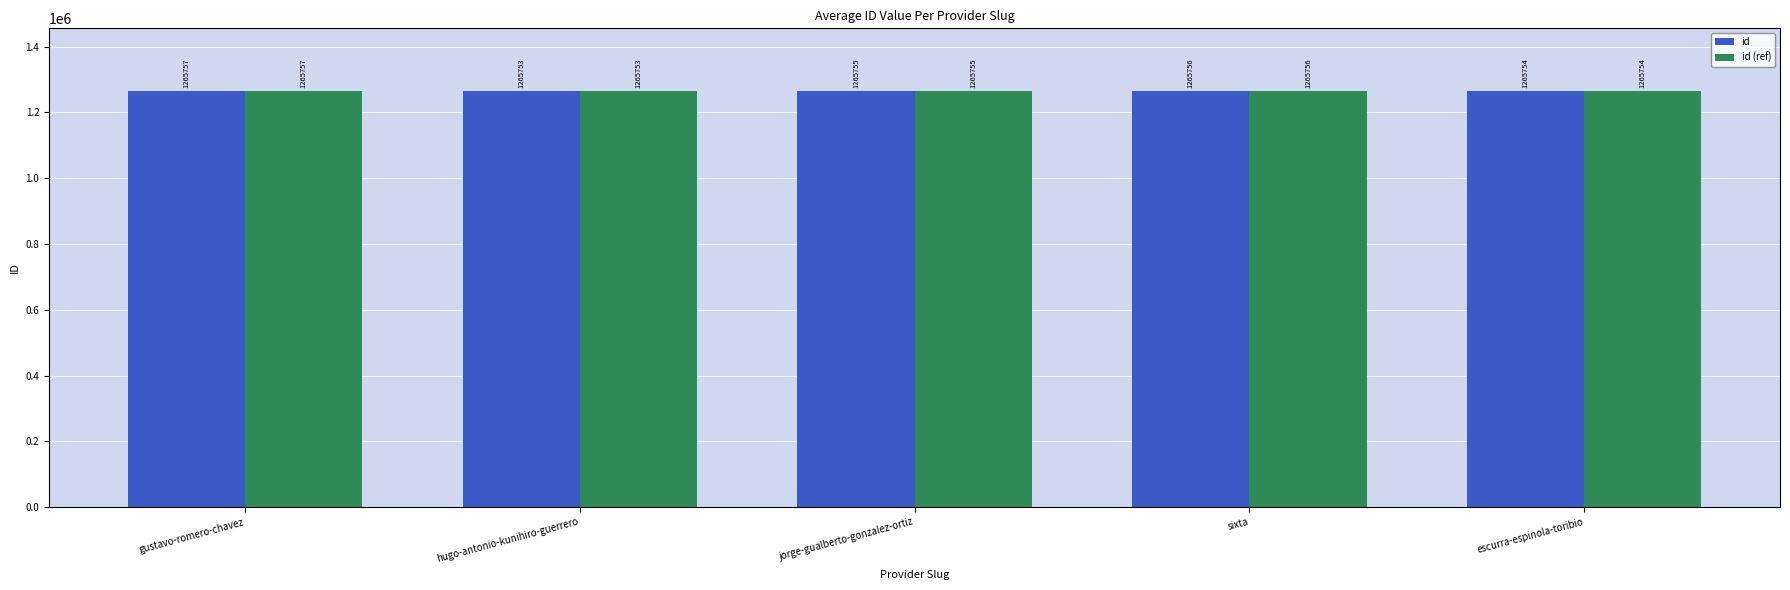

What is the label of the 1st bar from the right?

escurra-espinola-toribio